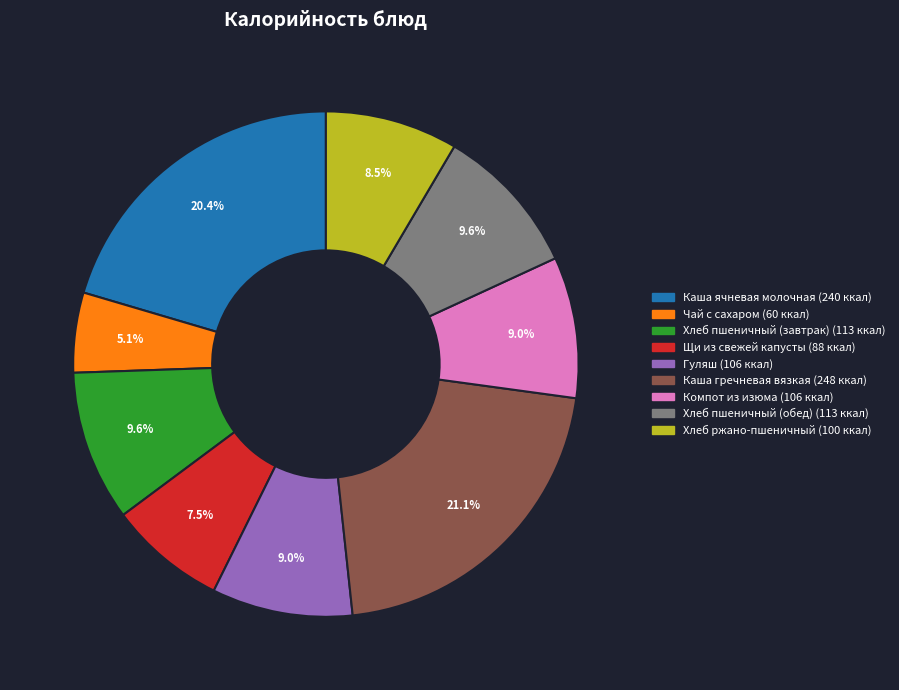

What is the total percentage of Хлеб ржано-пшеничный and Хлеб пшеничный (завтрак)?

18.1%